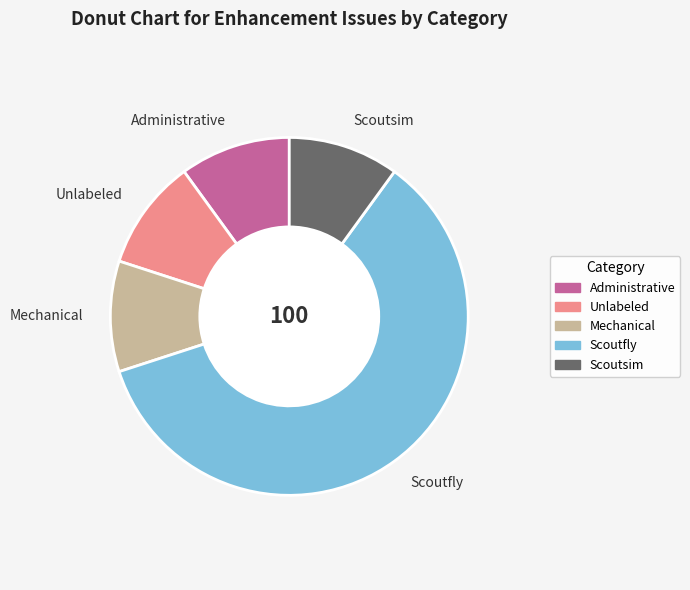

Is it true that Unlabeled is 1% of the pie?

False